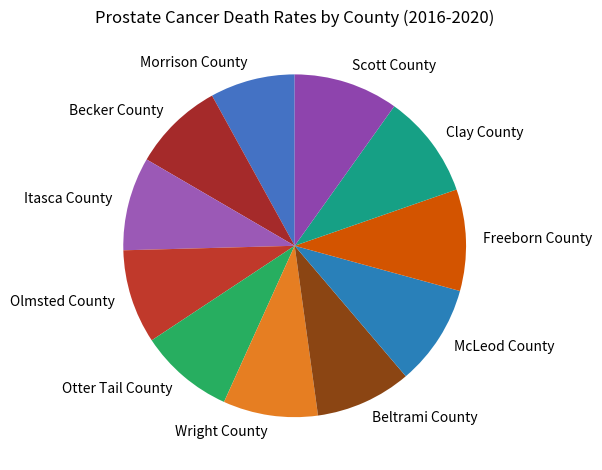

Rank the categories by value from lowest to highest.

Morrison County, Becker County, Itasca County, Olmsted County, Otter Tail County, Wright County, Beltrami County, McLeod County, Freeborn County, Clay County, Scott County